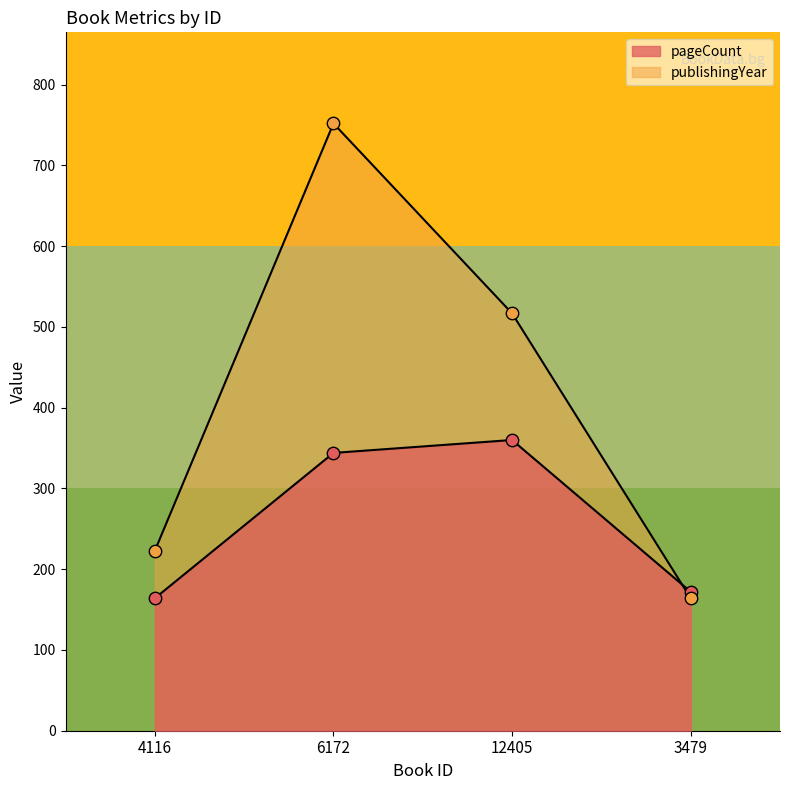

Which series has the largest total across all categories?

publishingYear